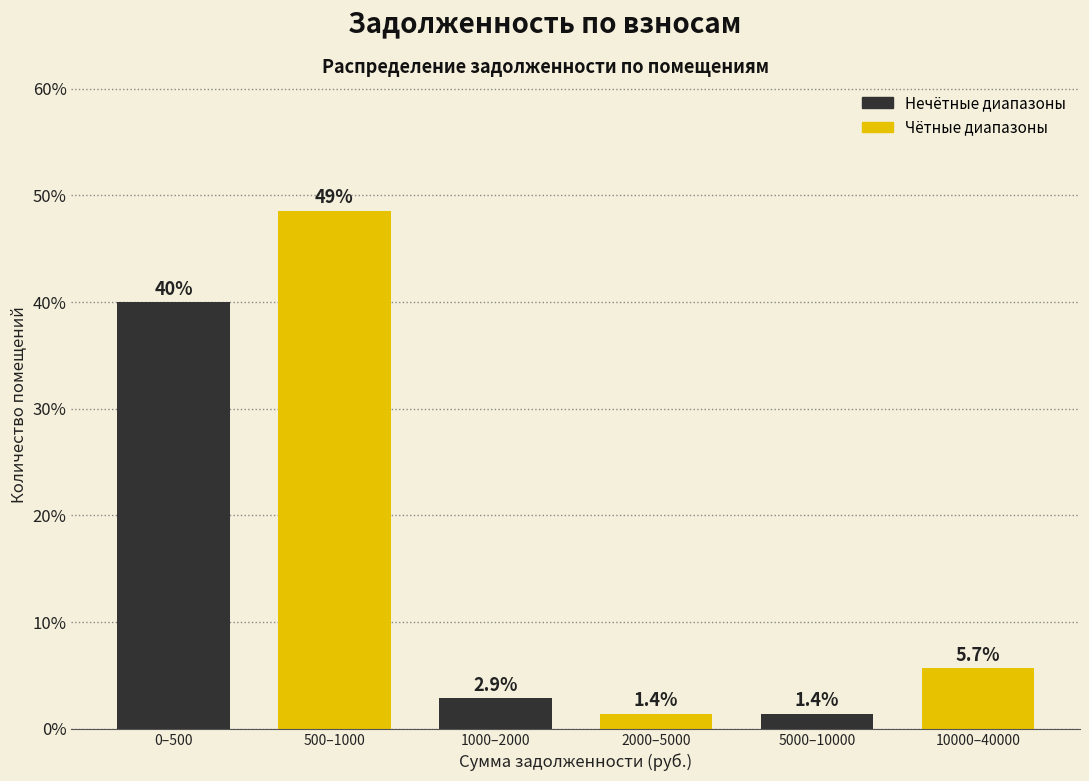

Reading left to right, list all the values displayed in this chart.

0–500=40.0	500–1000=48.6	1000–2000=2.9	2000–5000=1.4	5000–10000=1.4	10000–40000=5.7